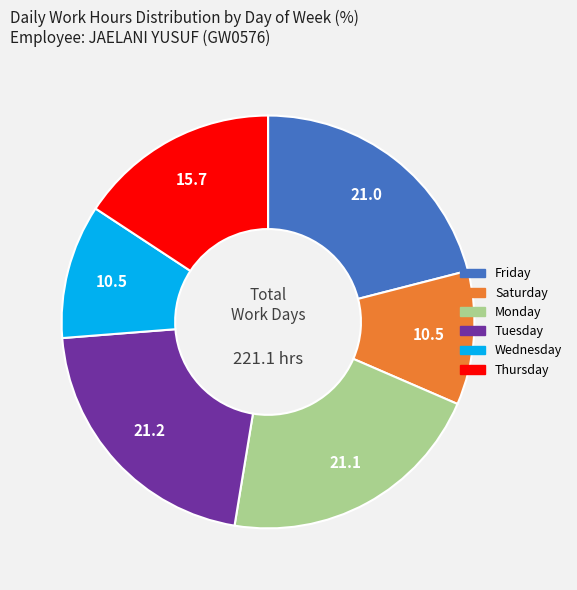

Is there any slice that represents more than half of the pie?

No